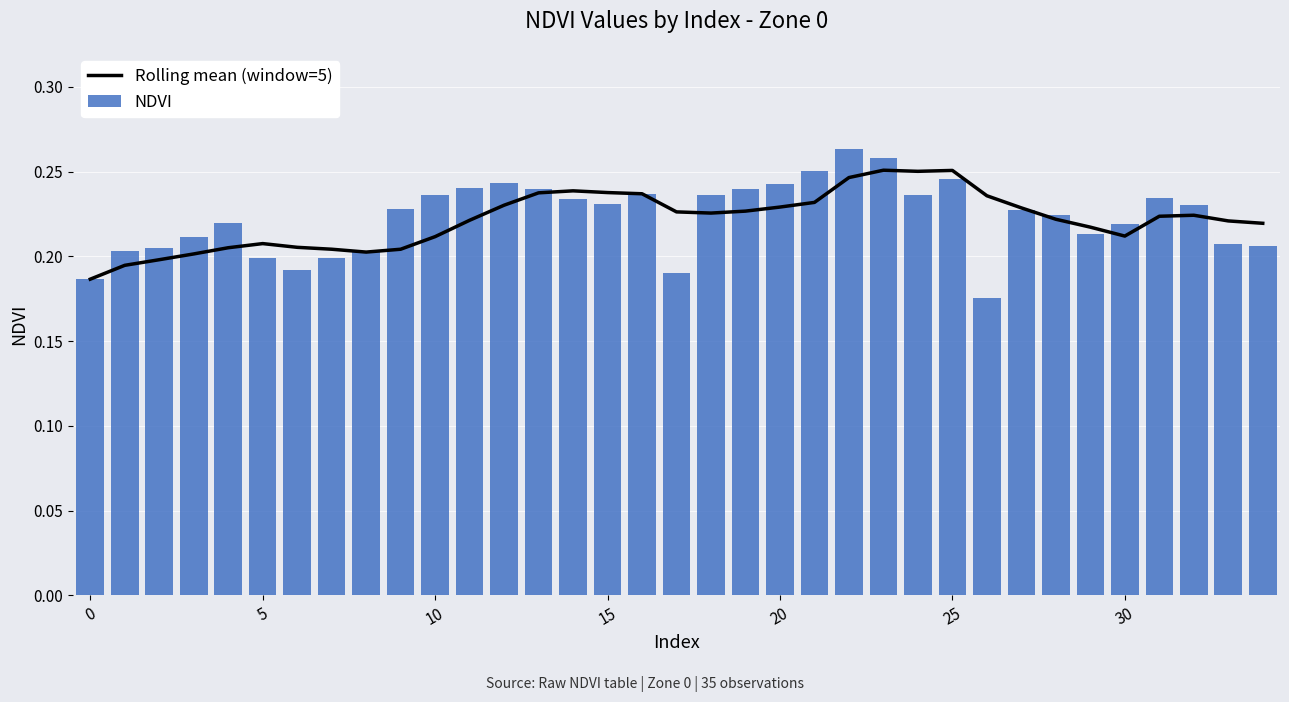

At which label is NDVI closest to 0?

26